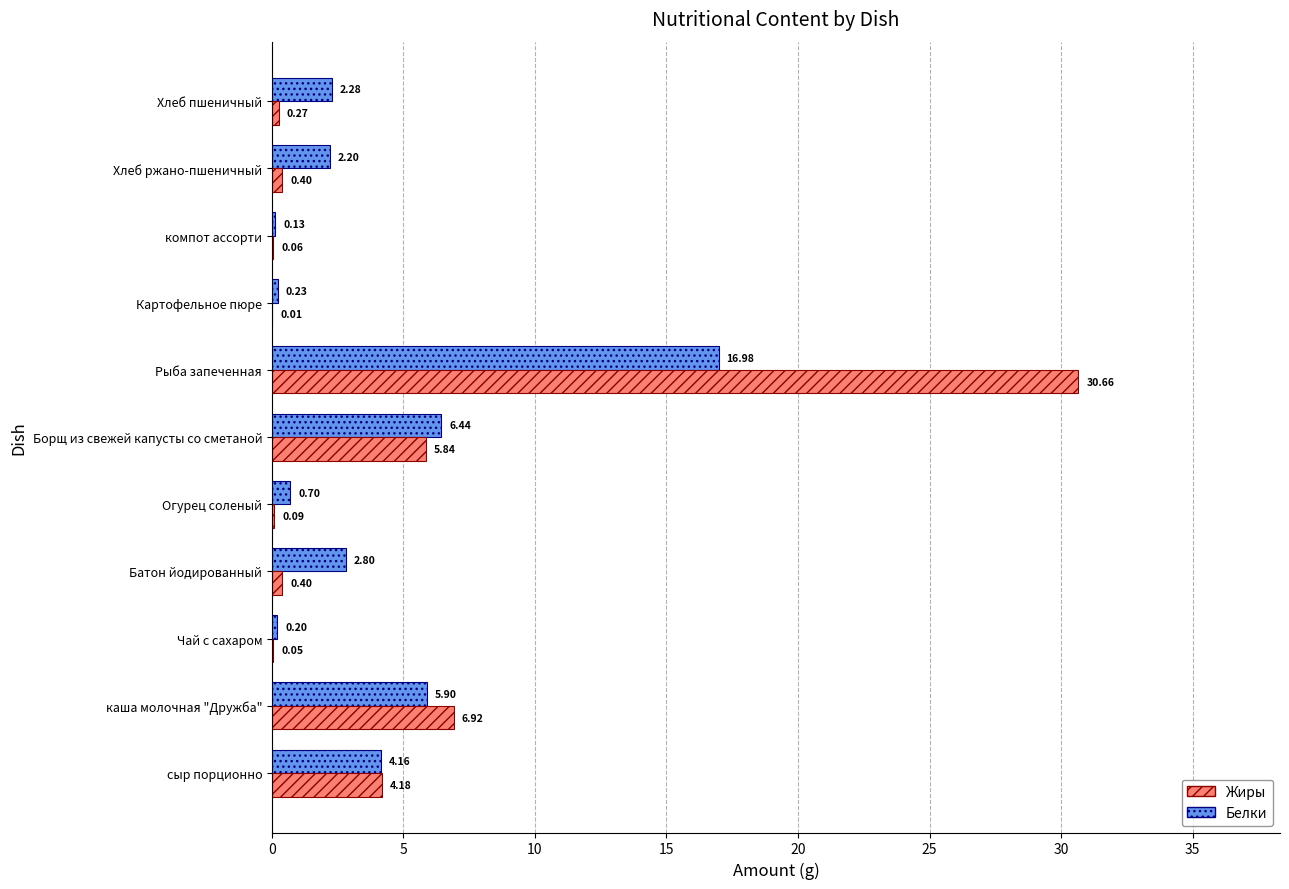

At which category is the sum across all series the highest?

Рыба запеченная